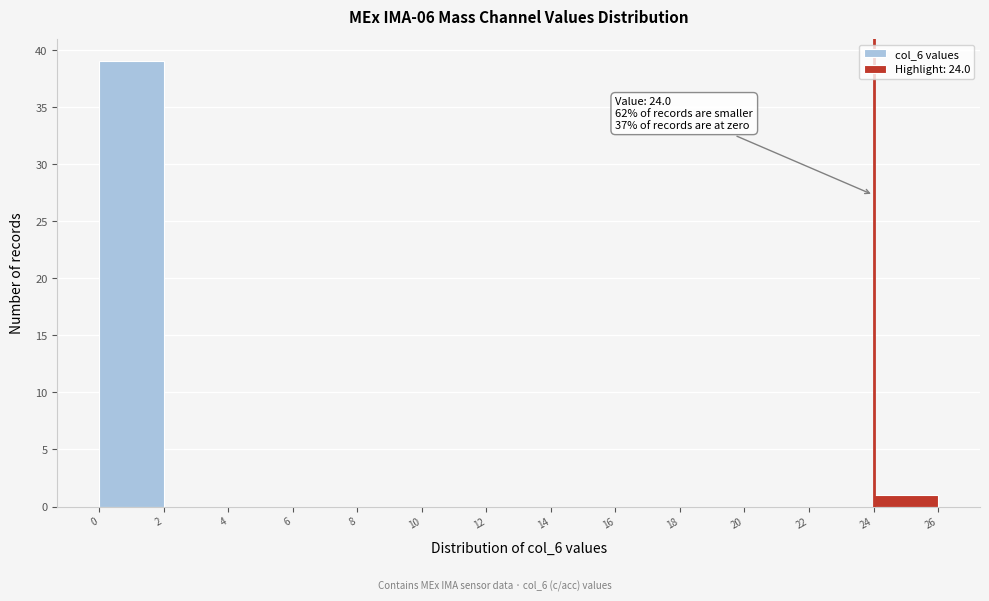

Over which range of the x-axis is the bar tallest?

0 to 2